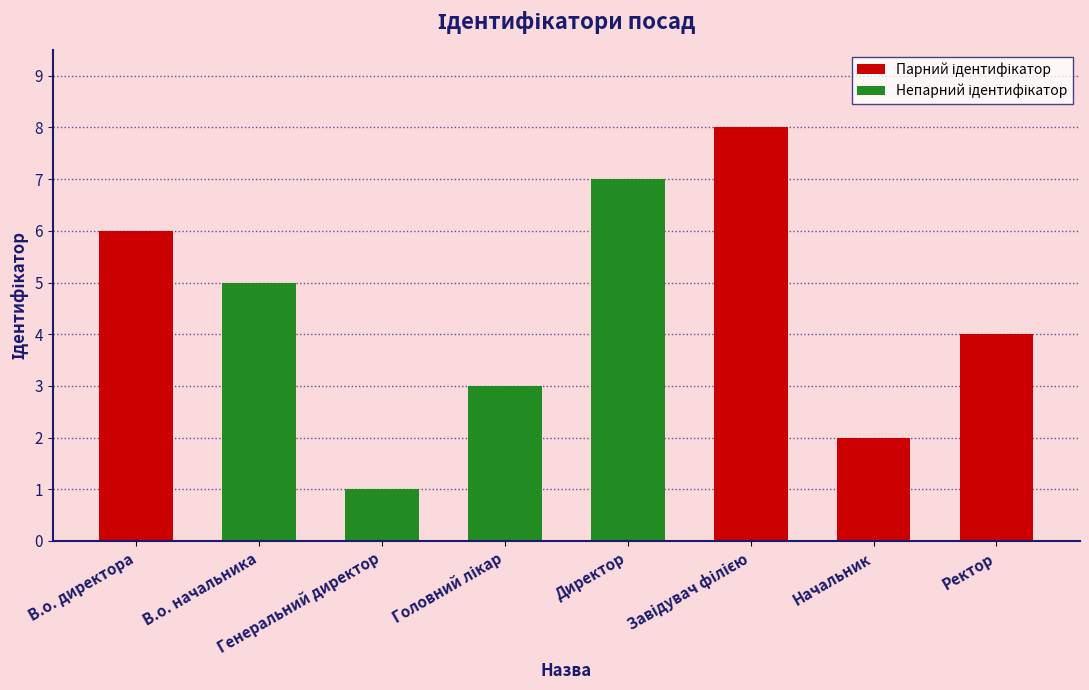

What is the maximum value shown in the chart?

8